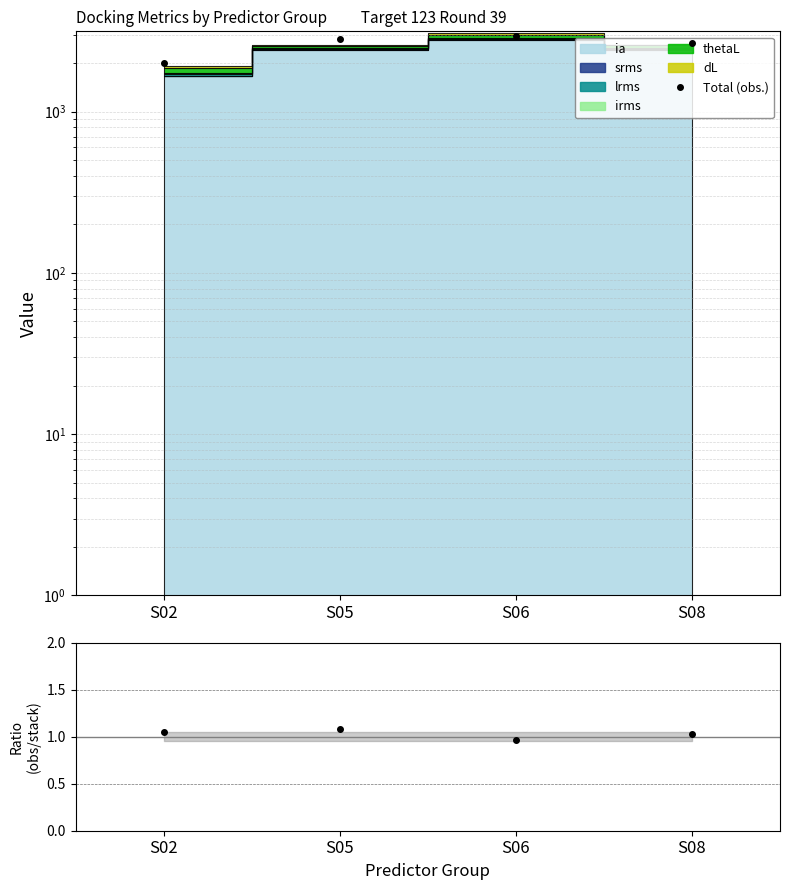

Where does the obs/stack series first go above 1?

S02